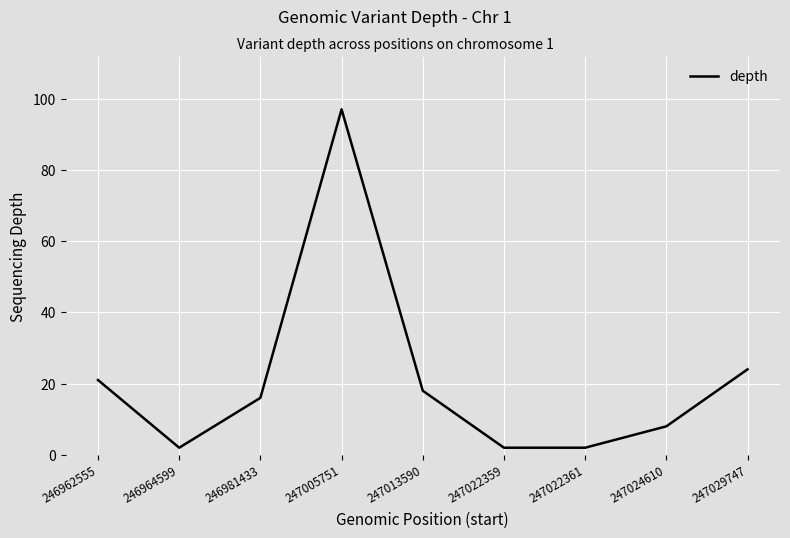

True or false: the data shows 97 at 247005751.

True